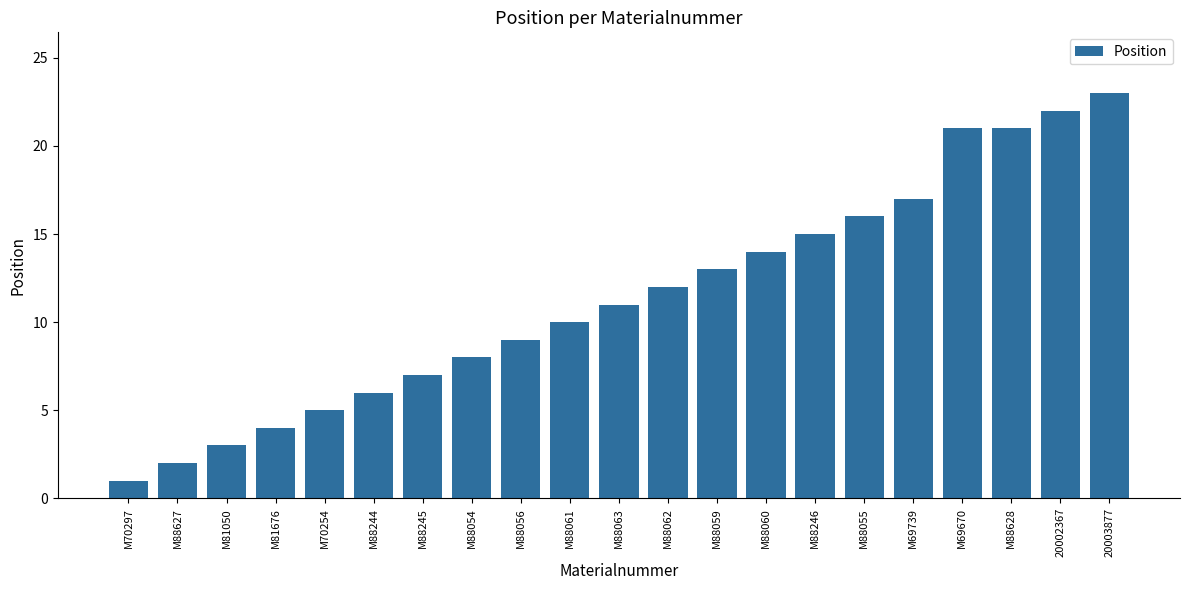

Is it true that the value at M88245 is 3?

False